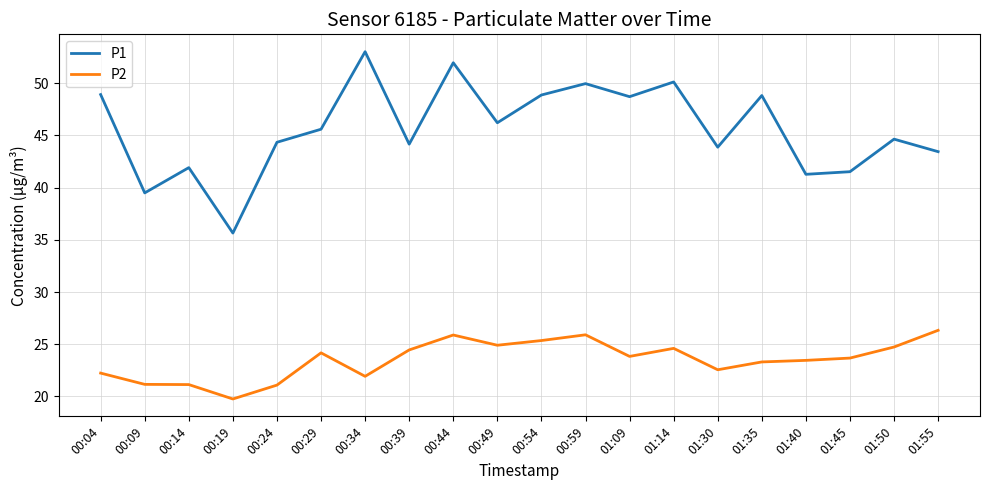

True or false: P2 has more than 0 interior local peaks.

True